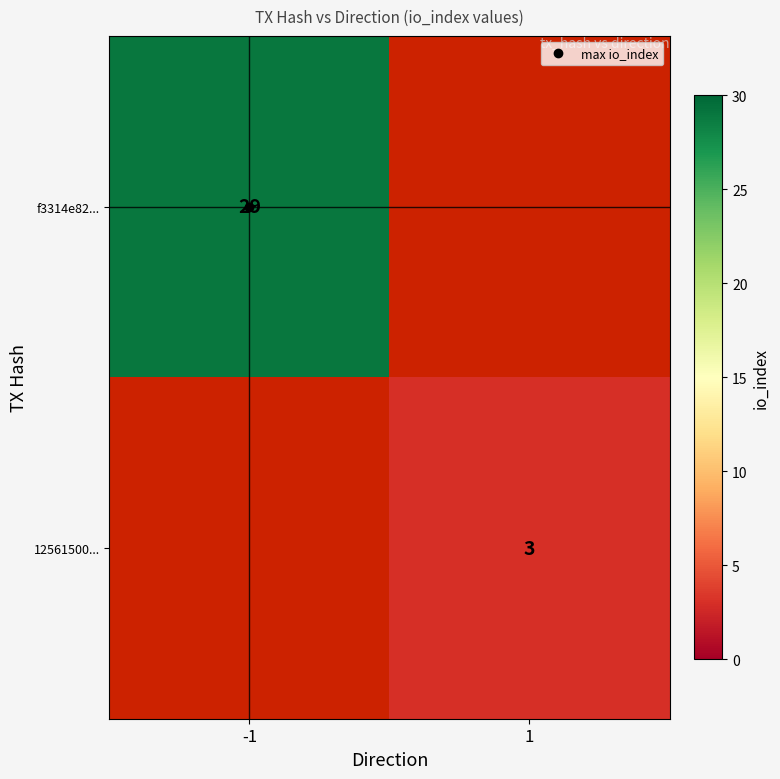

At -1, list the series in order from largest to smallest.

f3314e82..., 12561500...